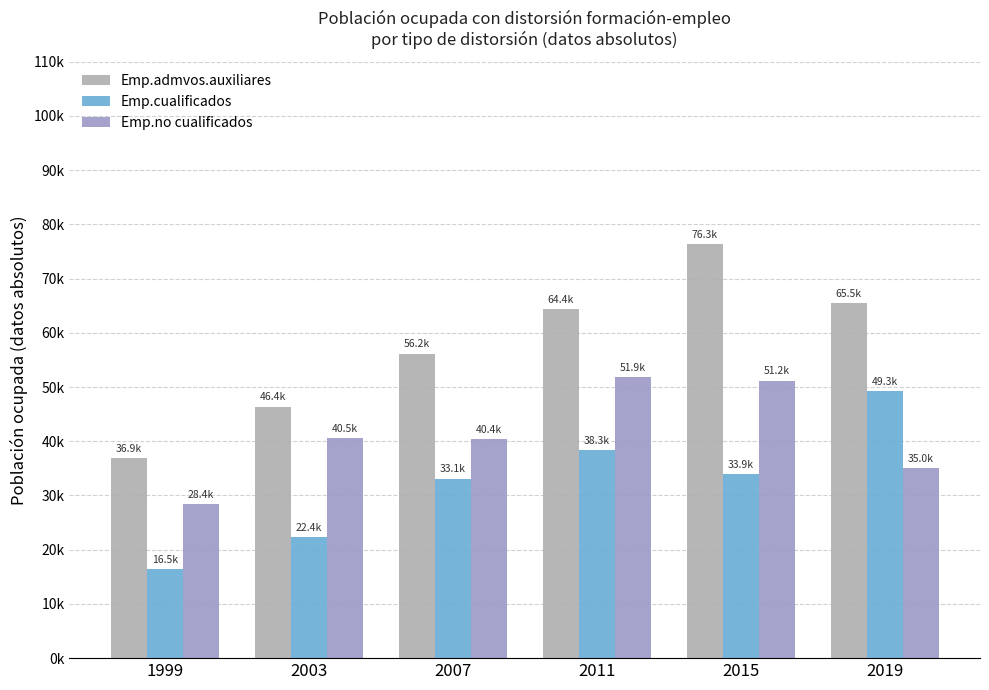

Are the bars grouped side by side (vs. stacked)?

Yes